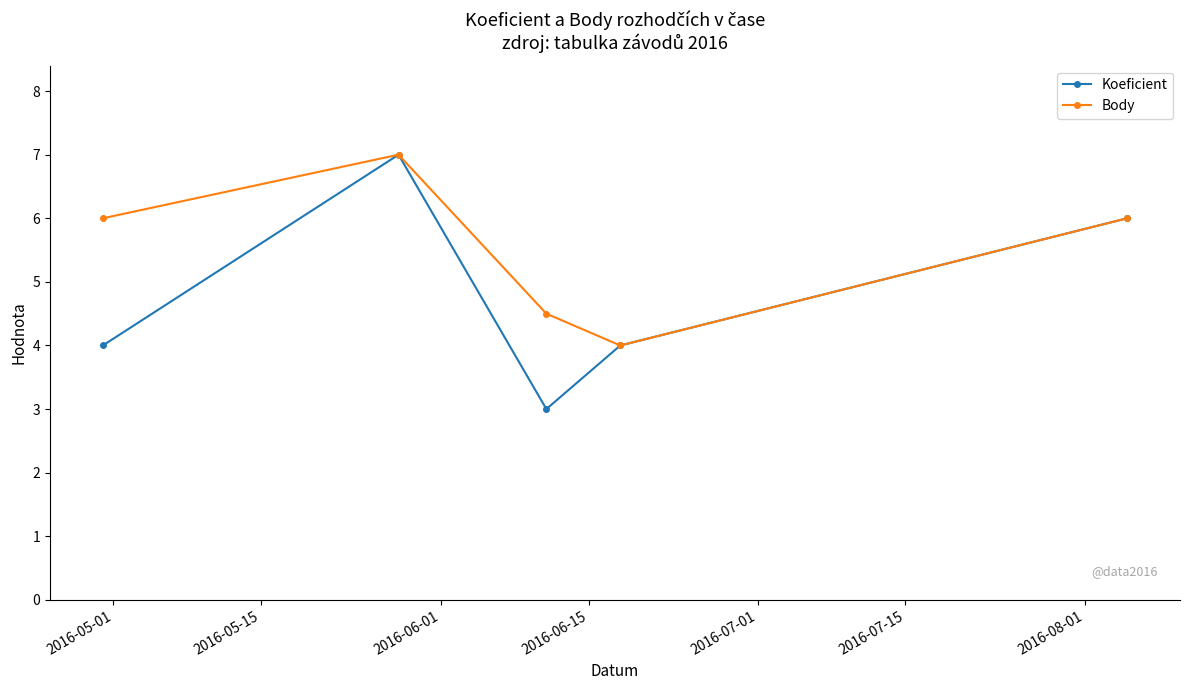

Which series has the largest total across all categories?

Body